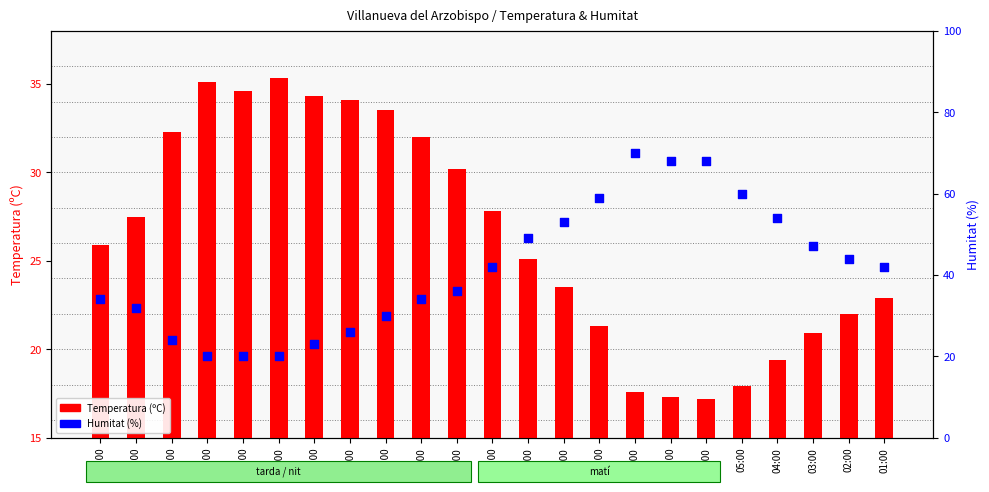

Which series has the widest spread of Y values?

Humitat (%)